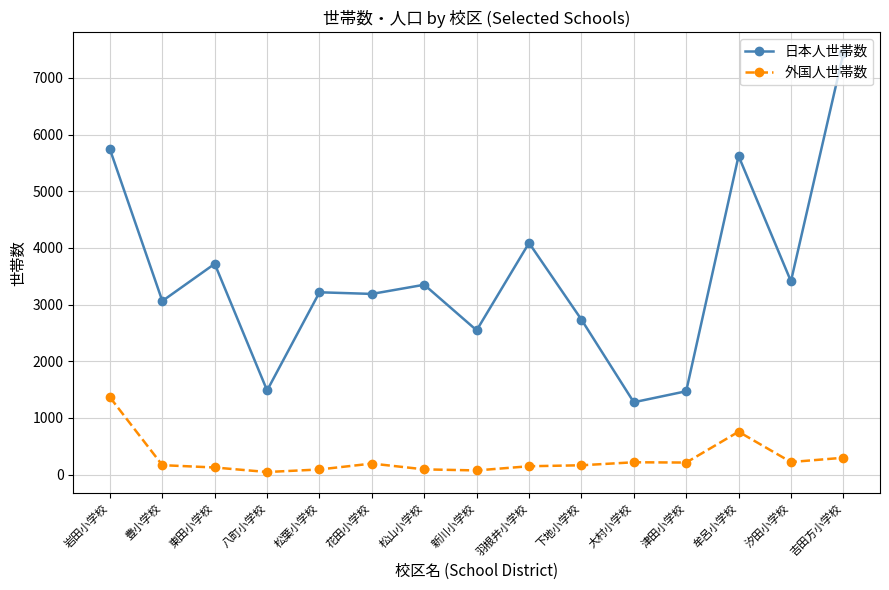

True or false: 日本人世帯数 has more than 0 points higher than both neighbors.

True